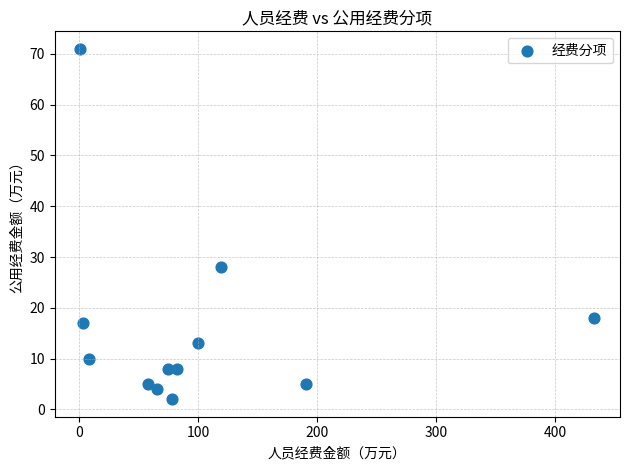

What Y value in the scatter plot is closest to 36?

28